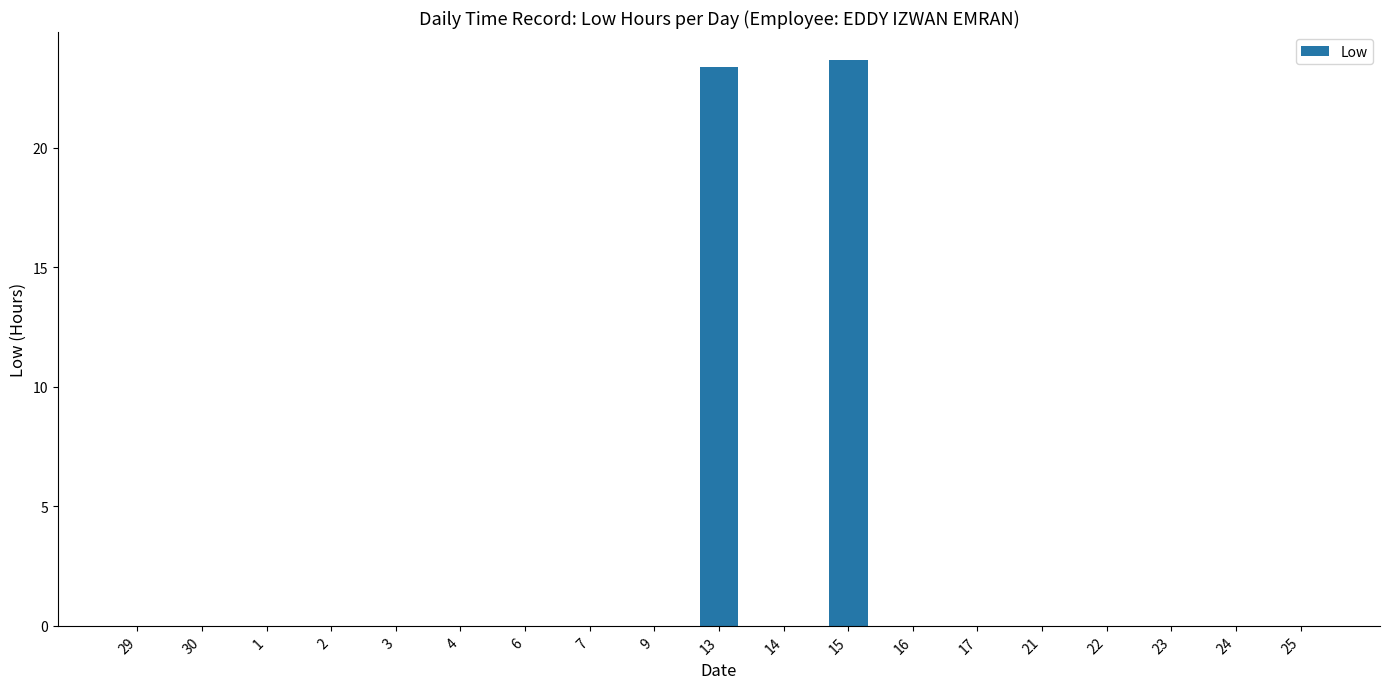

What is the sum of all values?

47.0